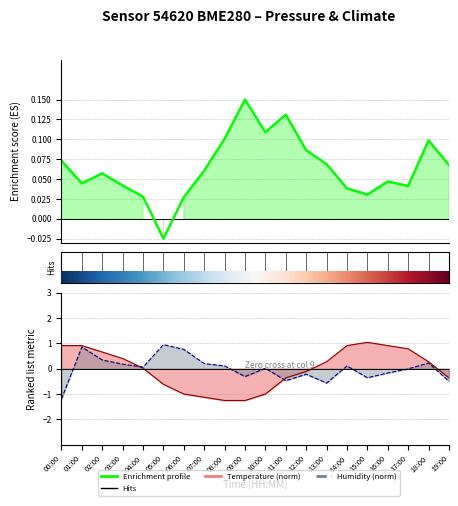

Reading right to left, what are all the values shown in this chart?

Enrichment profile: 0.1	0.1	0.0	0.0	0.0	0.0	0.1	0.1	0.1	0.1	0.1	0.1	0.1	0.0	-0.0	0.0	0.0	0.1	0.0	0.1
Temperature: -0.4	0.3	0.8	0.9	1.0	0.9	0.3	-0.1	-0.4	-1.0	-1.3	-1.3	-1.1	-1.0	-0.6	0.0	0.4	0.7	0.9	0.9
Humidity: -0.5	0.2	-0.0	-0.2	-0.4	0.1	-0.6	-0.2	-0.5	0.0	-0.3	0.1	0.2	0.8	0.9	0.1	0.2	0.3	0.9	-1.2